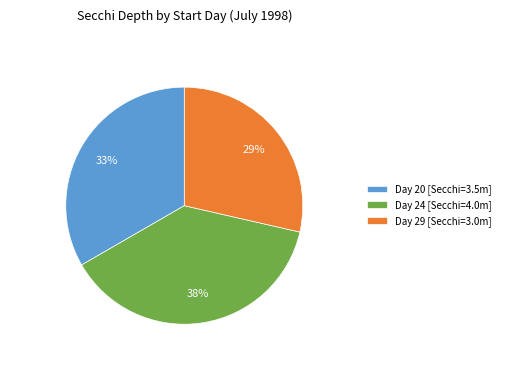

How many segments does this pie chart have?

3